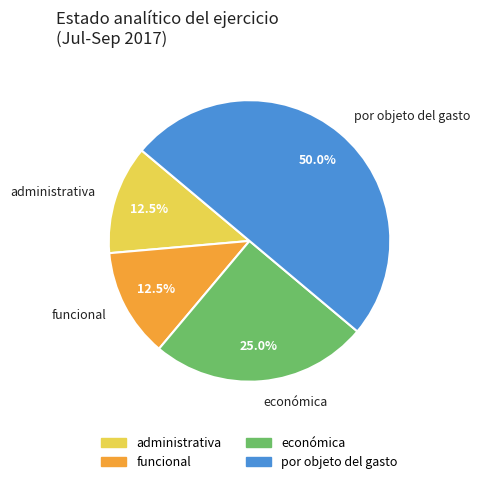

What is the largest slice in the pie chart?

por objeto del gasto